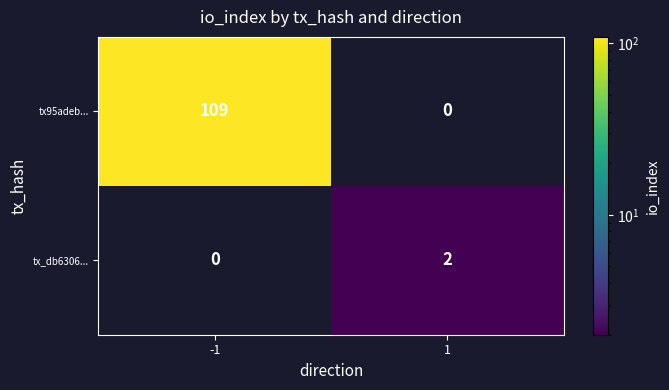

Count the number of categories in the chart.

2